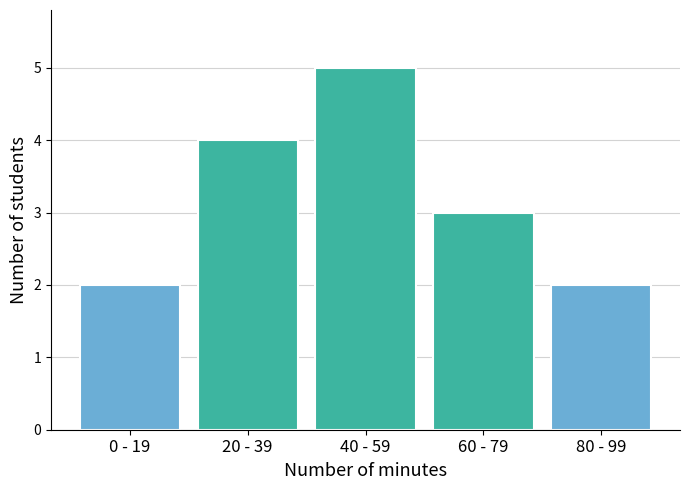

Reading right to left, list all the values displayed in this chart.

80 - 99=2	60 - 79=3	40 - 59=5	20 - 39=4	0 - 19=2